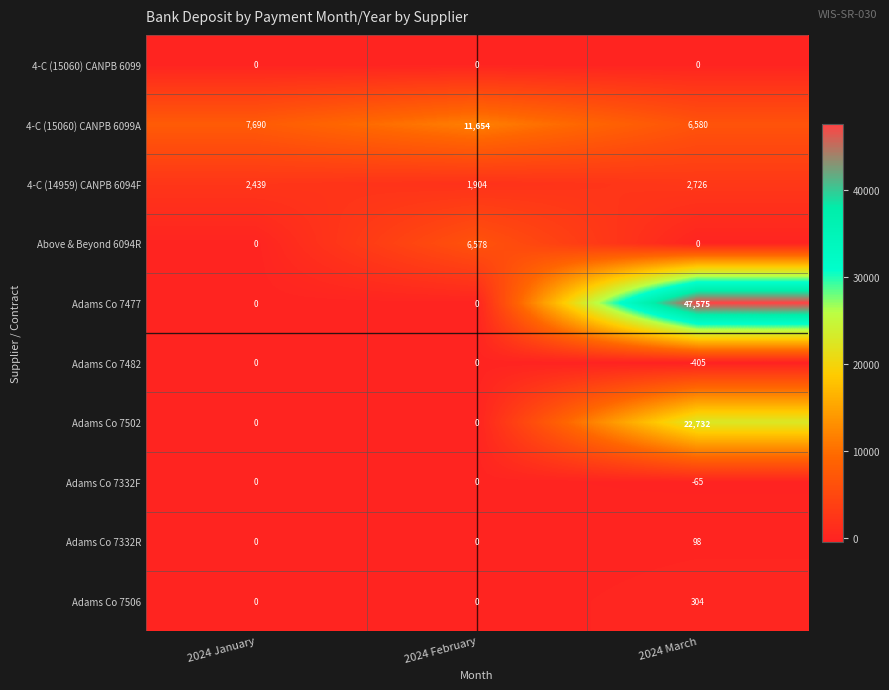

List the labels in order of 4-C (15060) CANPB 6099A value, largest first.

2024 February, 2024 January, 2024 March